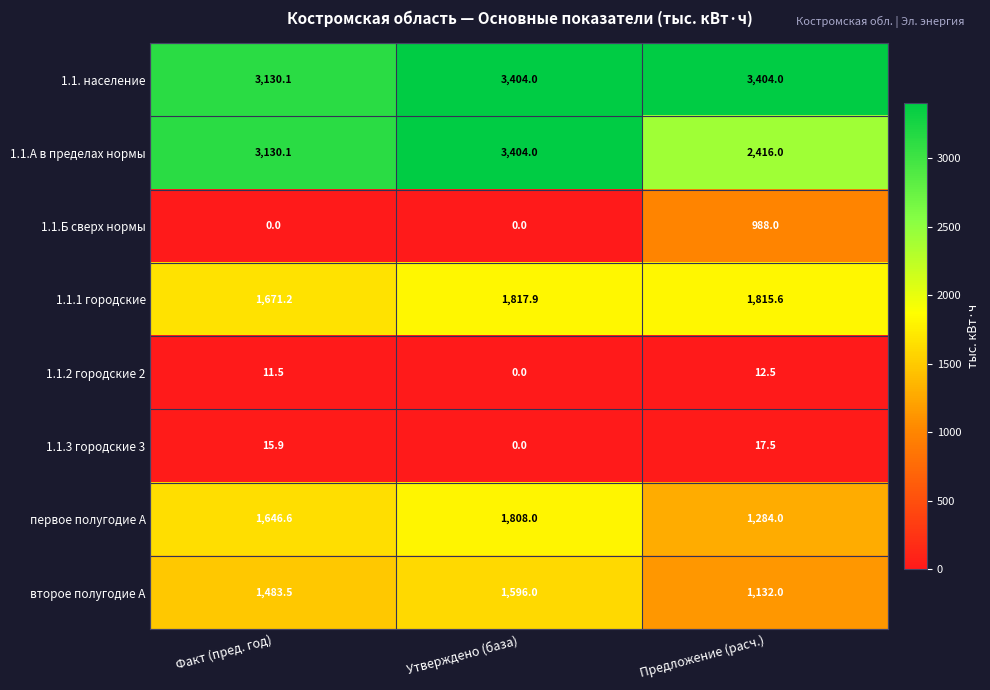

What is the maximum value shown in the chart?

3404.0